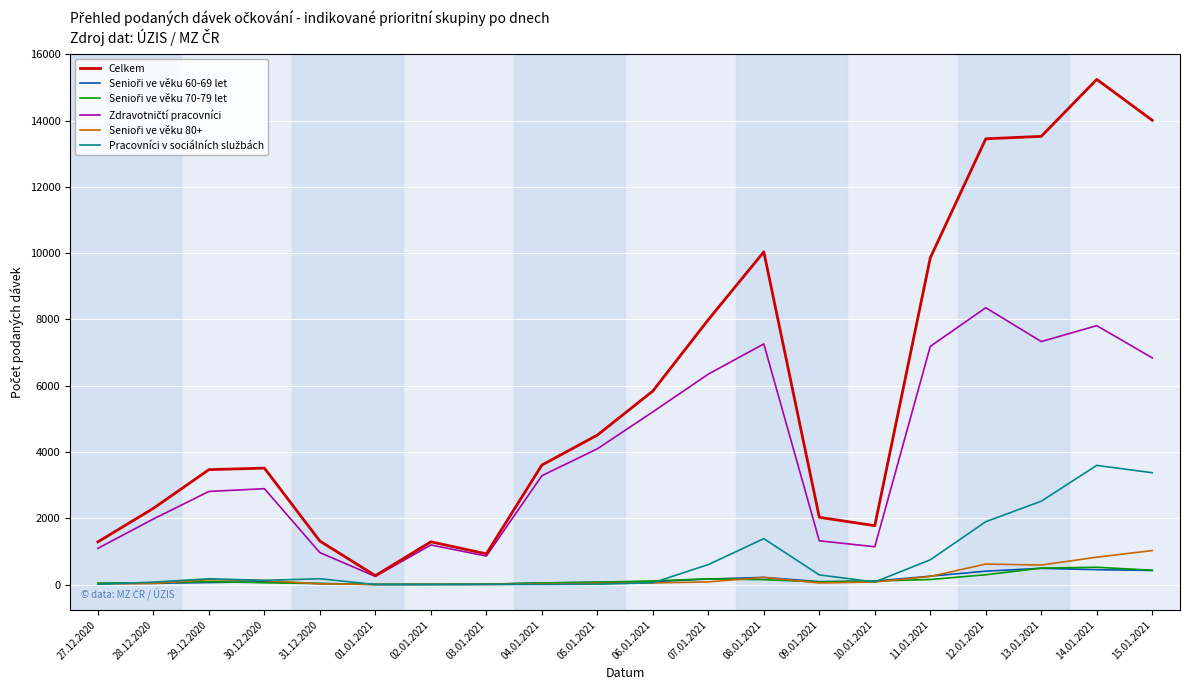

True or false: Celkem has a value of 13449 at 12.01.2021.

True